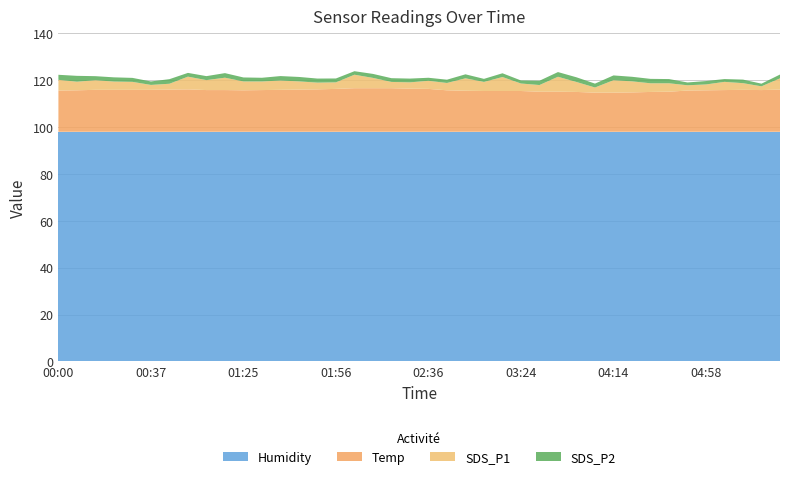

Reading left to right, list all the values displayed in this chart.

SDS_P1: 00:00=4.6	00:06=3.7	00:15=4.1	00:25=3.5	00:34=3.4	00:37=2.1	00:43=2.5	00:49=5.4	01:06=4.2	01:12=5.3	01:25=3.8	01:35=3.7	01:38=4.0	01:43=3.5	01:49=2.9	01:56=2.8	02:09=5.8	02:15=4.4	02:24=2.7	02:30=2.7	02:36=3.5	02:49=3.1	02:56=5.3	03:05=3.9	03:11=6.0	03:24=3.2	03:29=2.9	03:35=6.4	03:42=4.2	04:04=2.2	04:14=5.3	04:24=4.7	04:30=3.7	04:36=3.6	04:49=2.2	04:58=2.5	05:04=3.5	05:10=2.9	05:24=1.6	05:30=4.8
SDS_P2: 00:00=2.1	00:06=2.5	00:15=1.7	00:25=1.8	00:34=1.7	00:37=1.5	00:43=1.9	00:49=1.6	01:06=1.7	01:12=1.9	01:25=1.7	01:35=1.6	01:38=1.9	01:43=1.9	01:49=1.7	01:56=1.6	02:09=1.5	02:15=1.7	02:24=1.6	02:30=1.6	02:36=1.3	02:49=1.4	02:56=1.7	03:05=1.3	03:11=1.6	03:24=1.3	03:29=1.8	03:35=2.0	03:42=2.0	04:04=1.6	04:14=2.0	04:24=1.9	04:30=1.9	04:36=1.8	04:49=1.2	04:58=1.4	05:04=1.2	05:10=1.5	05:24=1.1	05:30=1.6
Temp: 00:00=17.6	00:06=17.7	00:15=17.9	00:25=17.9	00:34=17.9	00:37=17.9	00:43=18.0	00:49=18.1	01:06=17.8	01:12=17.8	01:25=17.7	01:35=17.8	01:38=17.9	01:43=18.0	01:49=18.1	01:56=18.3	02:09=18.6	02:15=18.6	02:24=18.6	02:30=18.4	02:36=18.3	02:49=17.7	02:56=17.5	03:05=17.4	03:11=17.4	03:24=17.4	03:29=17.1	03:35=17.1	03:42=17.0	04:04=16.7	04:14=16.7	04:24=16.8	04:30=17.0	04:36=17.1	04:49=17.6	04:58=17.7	05:04=17.8	05:10=17.9	05:24=17.8	05:30=18.0
Humidity: 00:00=98.0	00:06=98.0	00:15=98.0	00:25=98.0	00:34=98.0	00:37=98.0	00:43=98.0	00:49=98.0	01:06=98.0	01:12=98.0	01:25=98.0	01:35=98.0	01:38=98.0	01:43=98.0	01:49=98.0	01:56=98.0	02:09=98.0	02:15=98.0	02:24=98.0	02:30=98.0	02:36=98.0	02:49=98.0	02:56=98.0	03:05=98.0	03:11=98.0	03:24=98.0	03:29=98.0	03:35=98.0	03:42=98.0	04:04=98.0	04:14=98.0	04:24=98.0	04:30=98.0	04:36=98.0	04:49=98.0	04:58=98.0	05:04=98.0	05:10=98.0	05:24=98.0	05:30=98.0